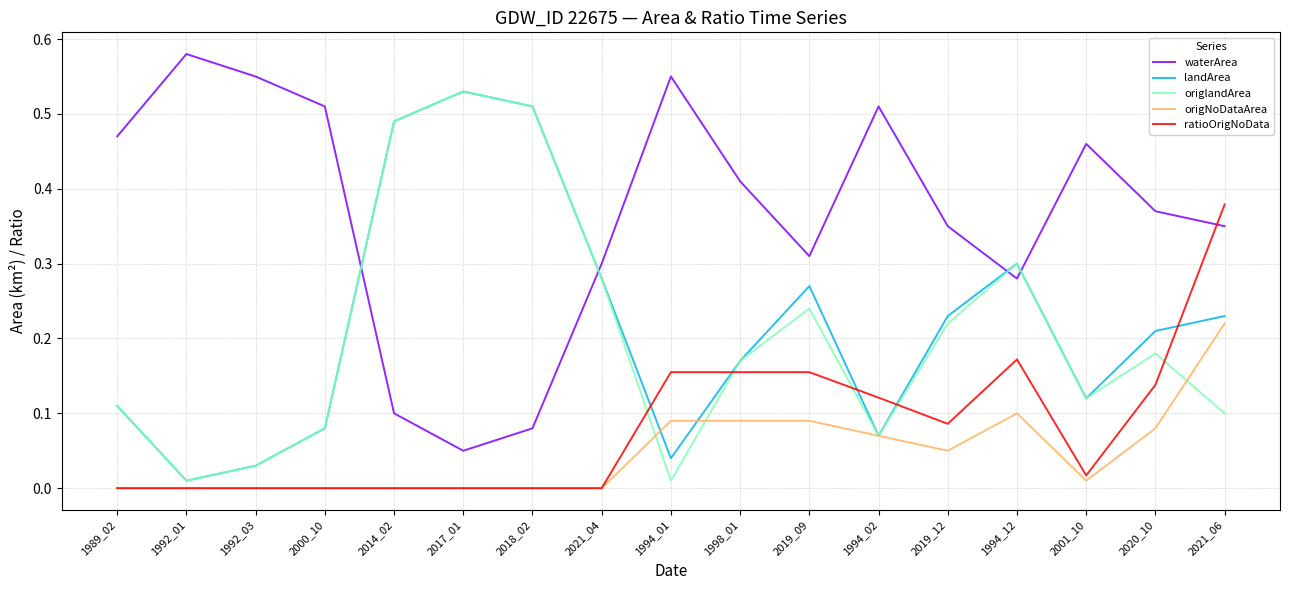

What position from the left is 2020_10?

16